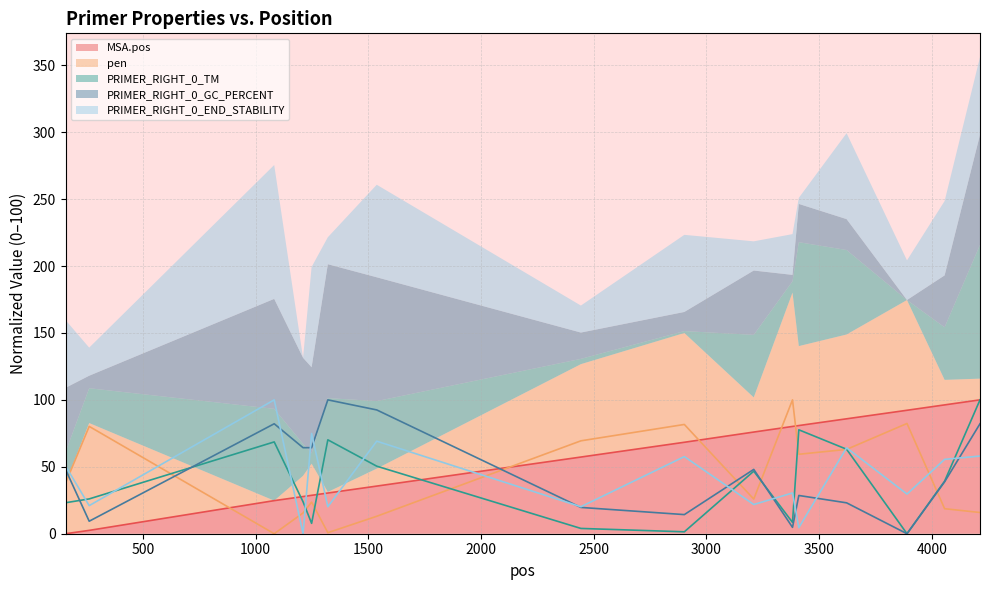

Where does the PRIMER_RIGHT_0_TM series first go above 39?

1082